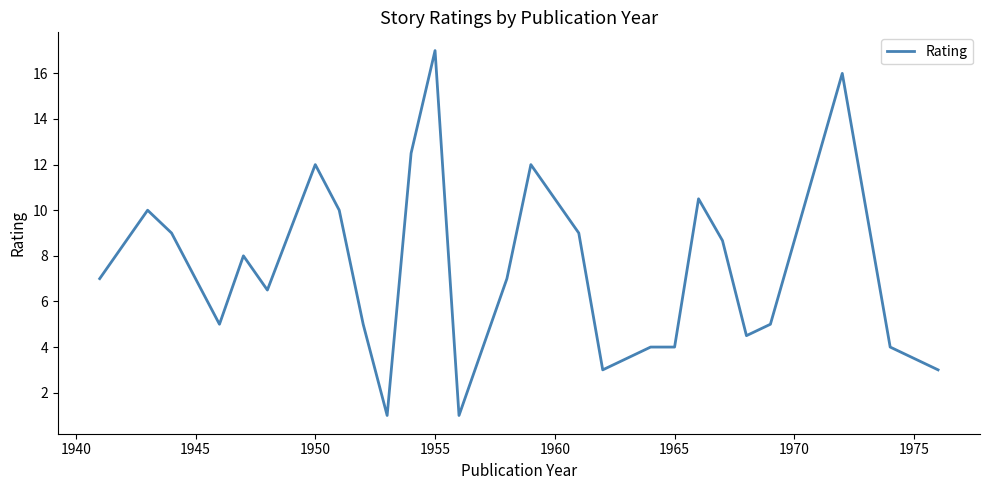

What is the difference between the maximum and minimum values?

16.0